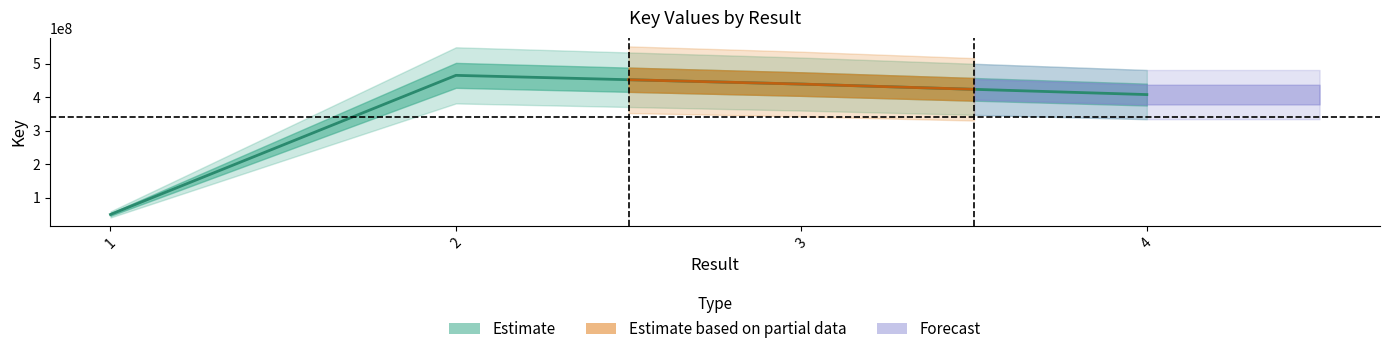

What is the average value?

340269442